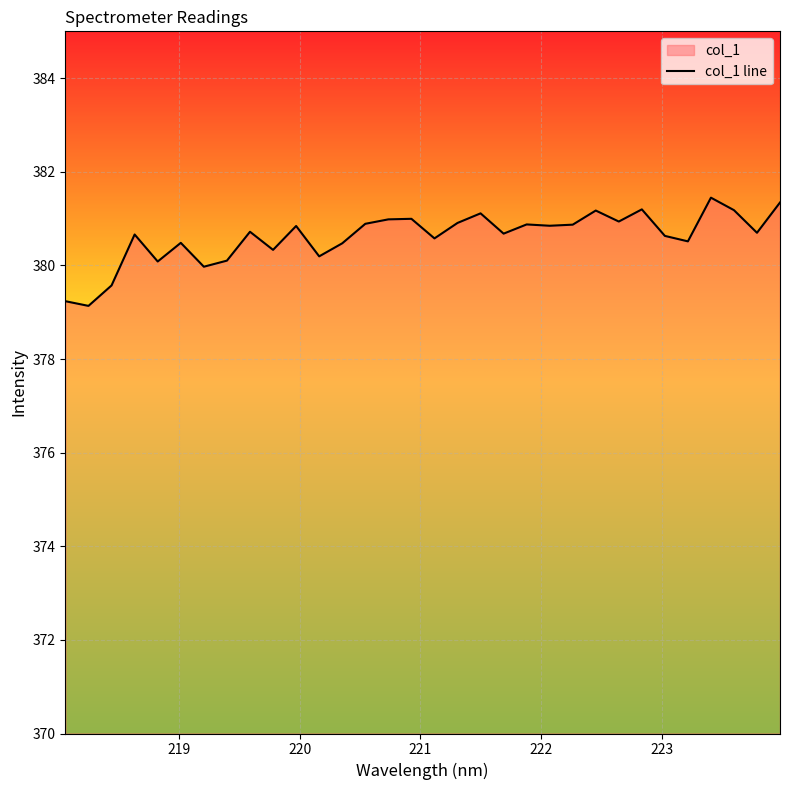

What is the difference between the maximum and minimum values?

2.3